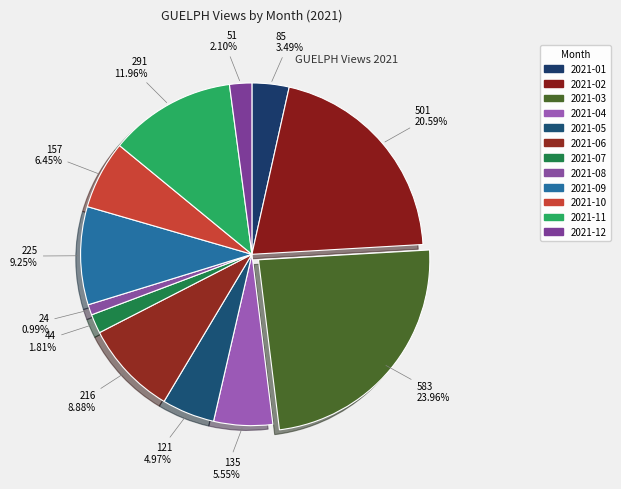

To the nearest percent, what is the average slice percentage?

8%